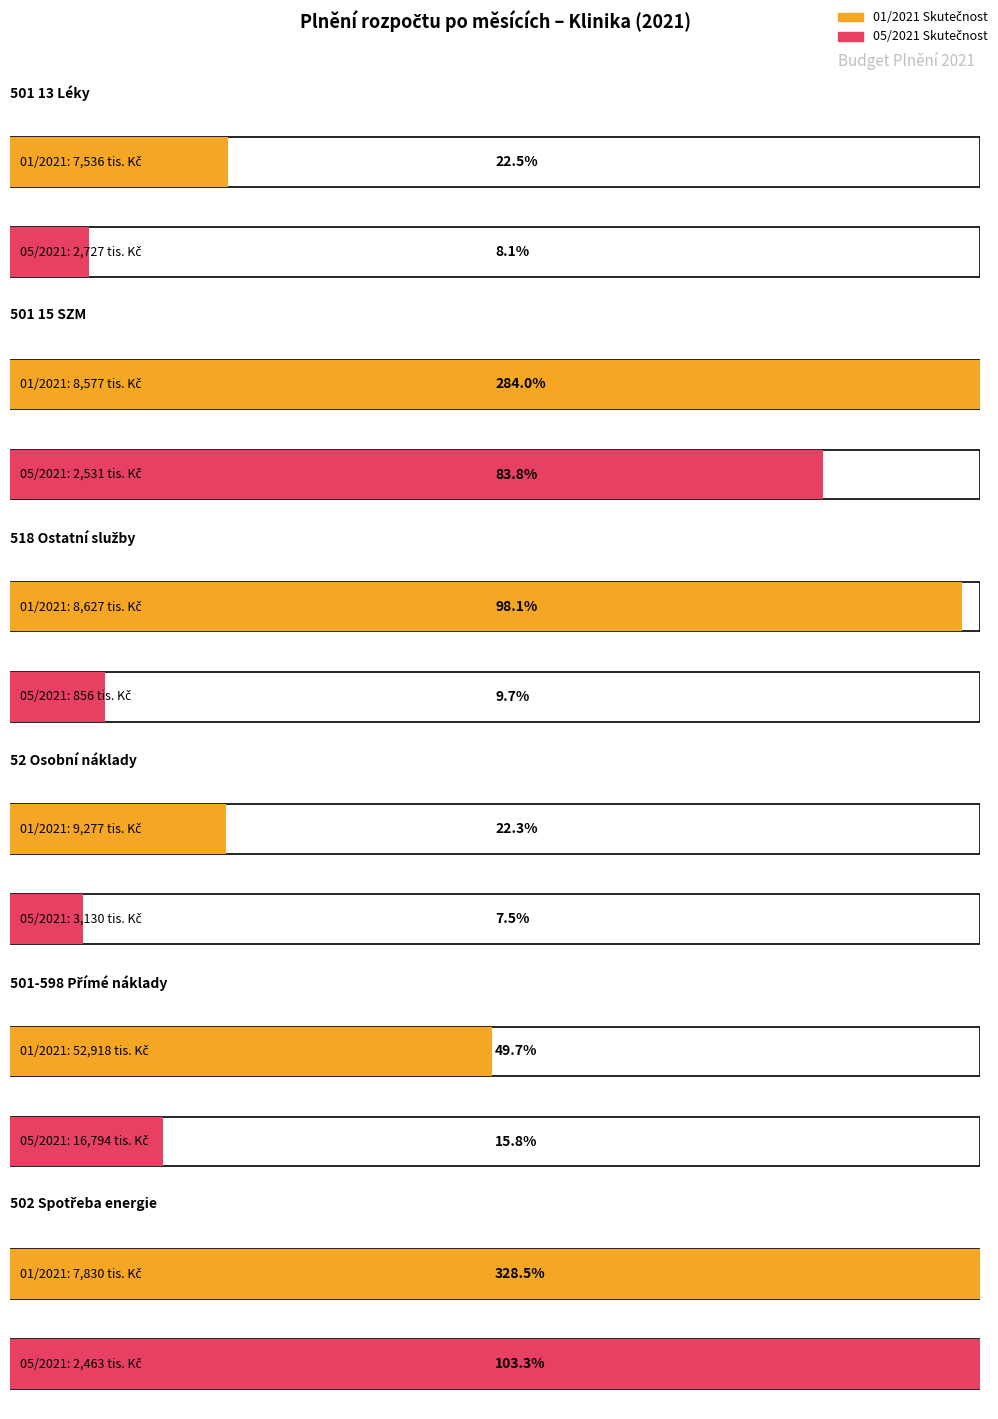

What is the difference between the second highest and minimum values in the 01/2021 series?

1740.6